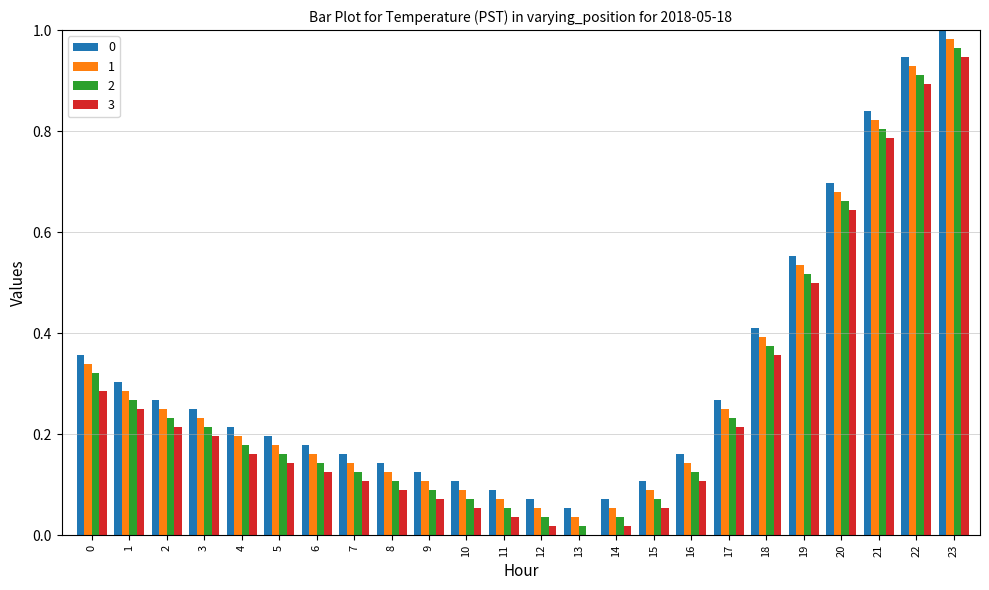

Which category has the highest value across all series?

23